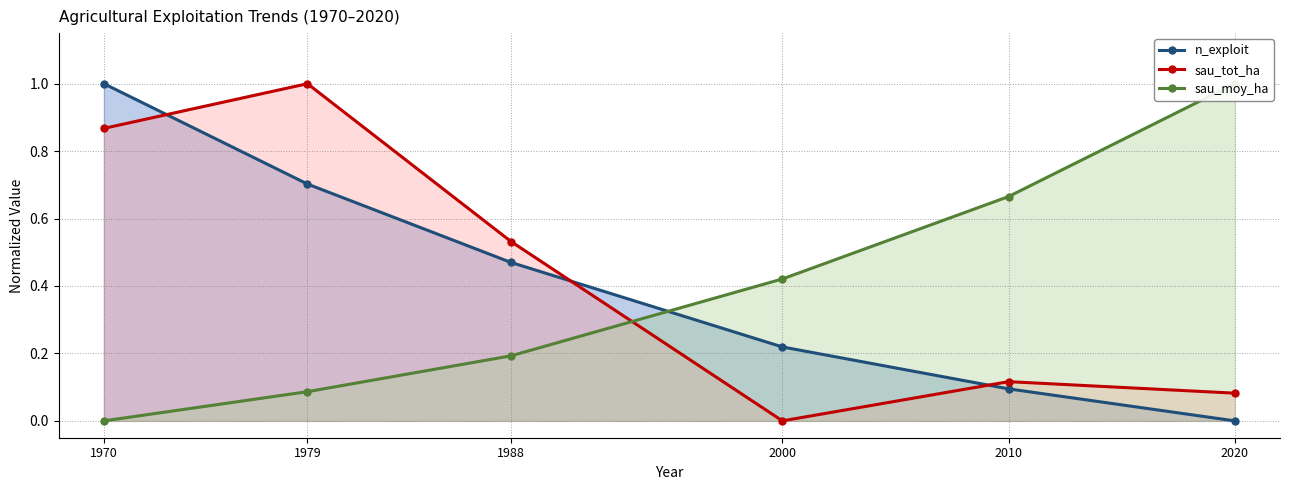

True or false: sau_tot_ha has a value of 0.9 at 1988.

False